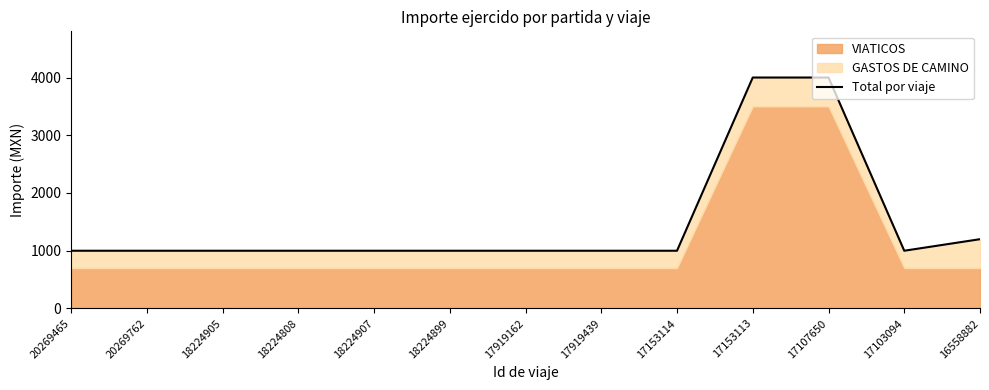

How many points are lower than both their immediate neighbors (excluding endpoints)?

1